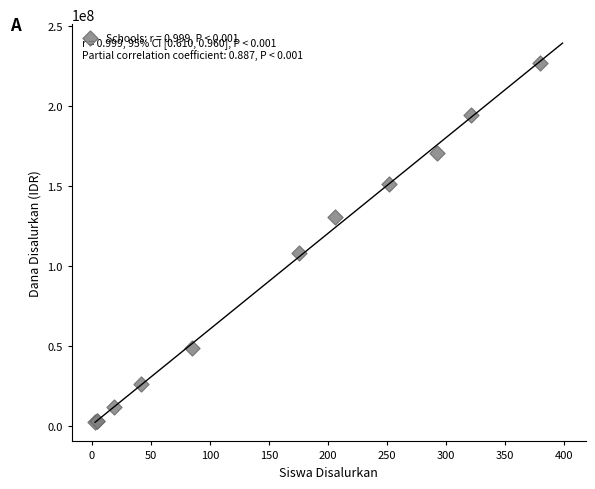

What Y value in the scatter plot is closest to 114750000?

108000000